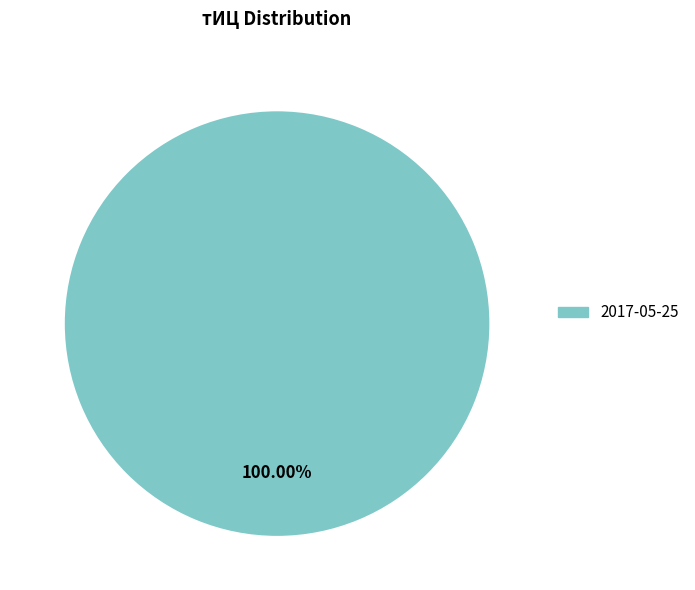

Rank the categories by value from highest to lowest.

2017-05-25